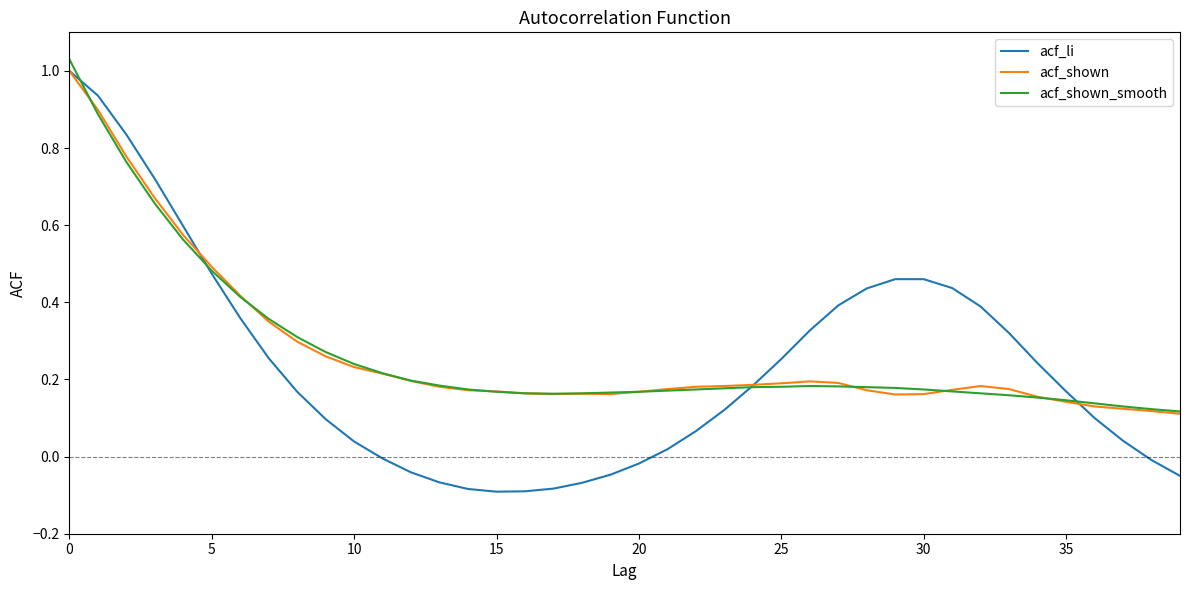

Which series has the largest range (max minus min)?

acf_li